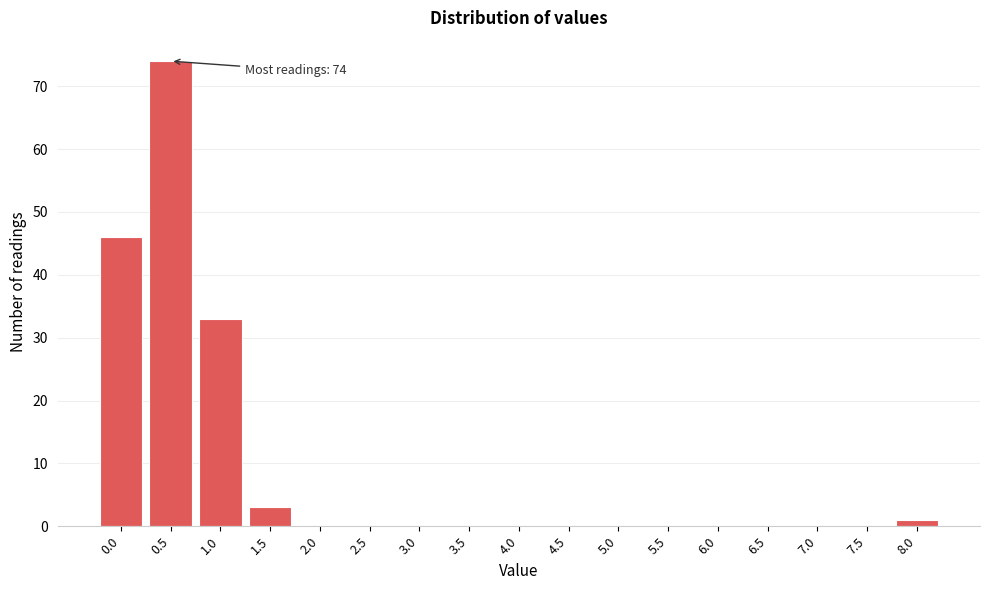

Reading left to right, list all the values displayed in this chart.

0.0=46	0.5=74	1.0=33	1.5=3	2.0=0	2.5=0	3.0=0	3.5=0	4.0=0	4.5=0	5.0=0	5.5=0	6.0=0	6.5=0	7.0=0	7.5=0	8.0=1